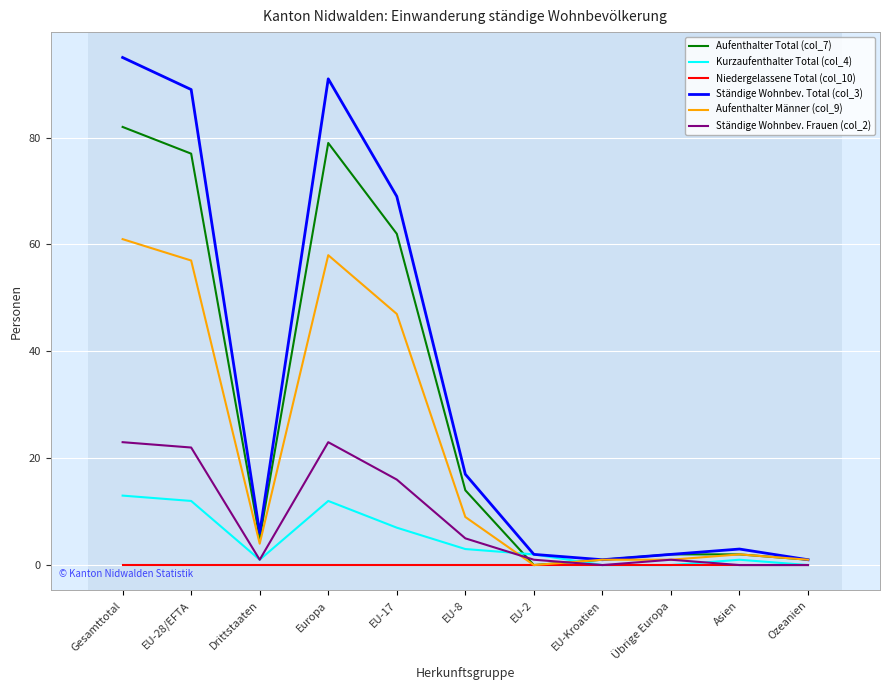

Rank the series by their maximum value, from lowest to highest.

Niedergelassene Total (col_10), Kurzaufenthalter Total (col_4), Ständige Wohnbev. Frauen (col_2), Aufenthalter Männer (col_9), Aufenthalter Total (col_7), Ständige Wohnbev. Total (col_3)